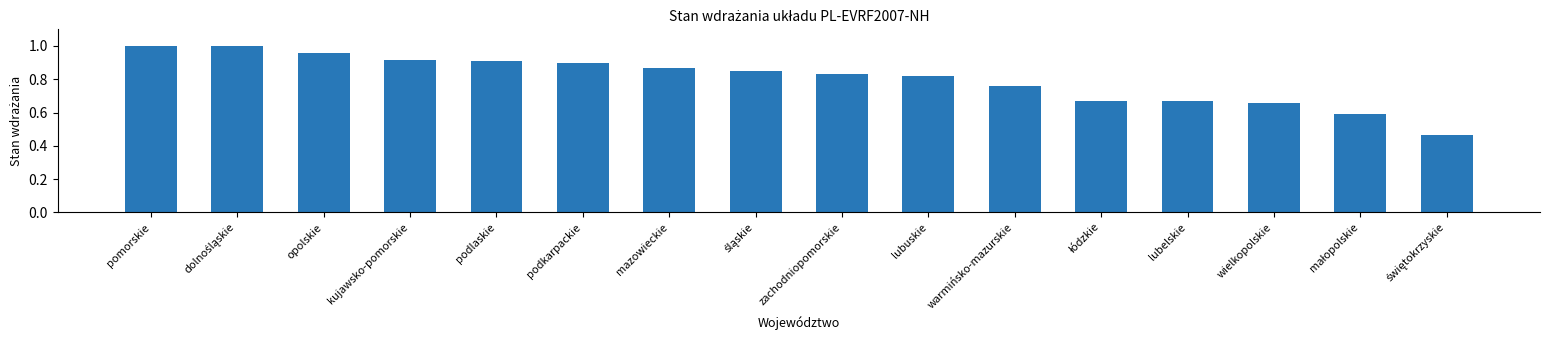

What is the change in value from lubuskie to wielkopolskie?

-0.2